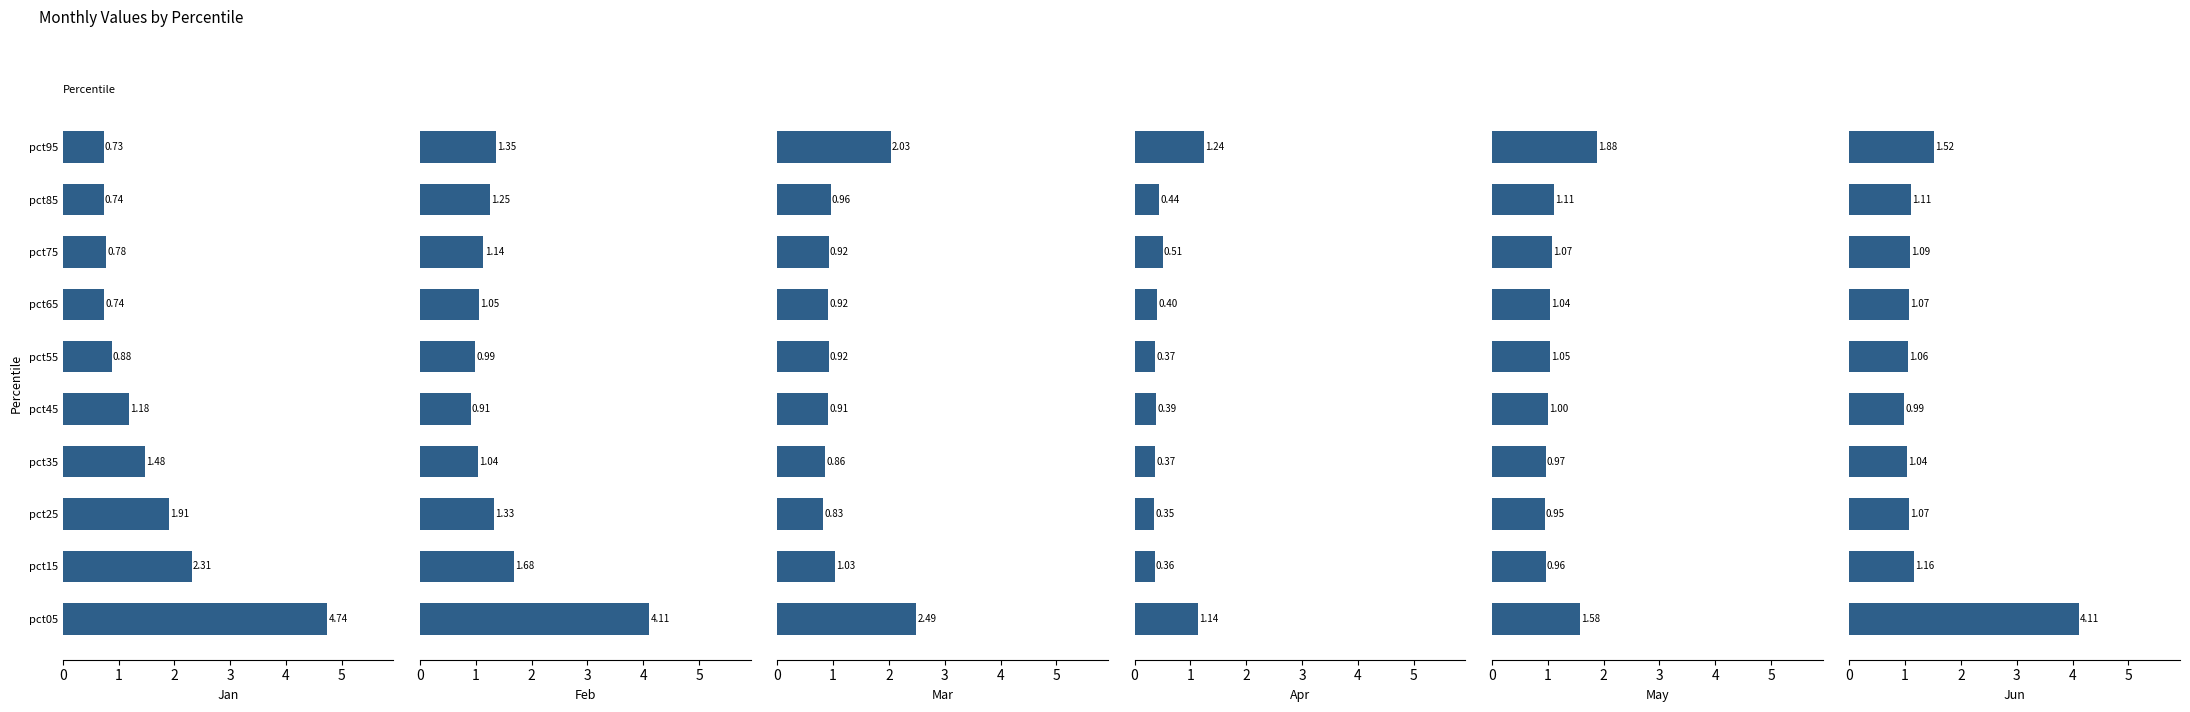

What is the value of the Jun bar at the 8th from the left?

1.1